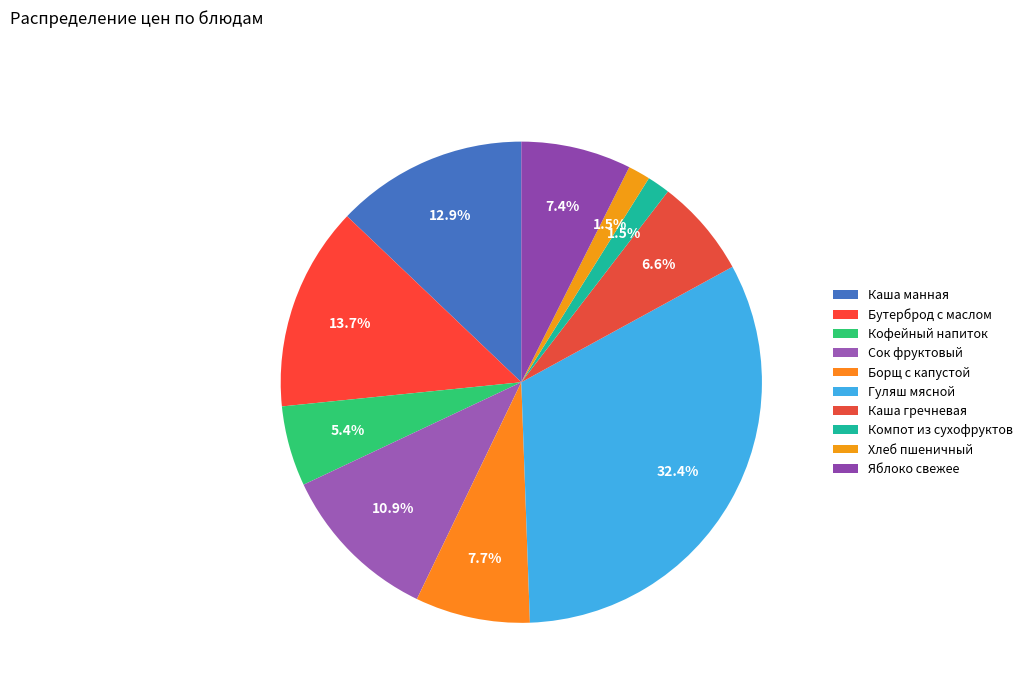

What is the largest slice in the pie chart?

Гуляш мясной